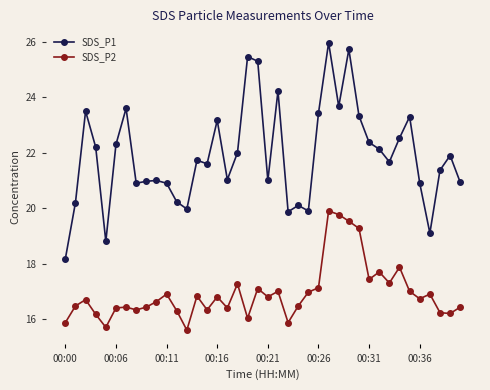

Which series has the largest range (max minus min)?

SDS_P1